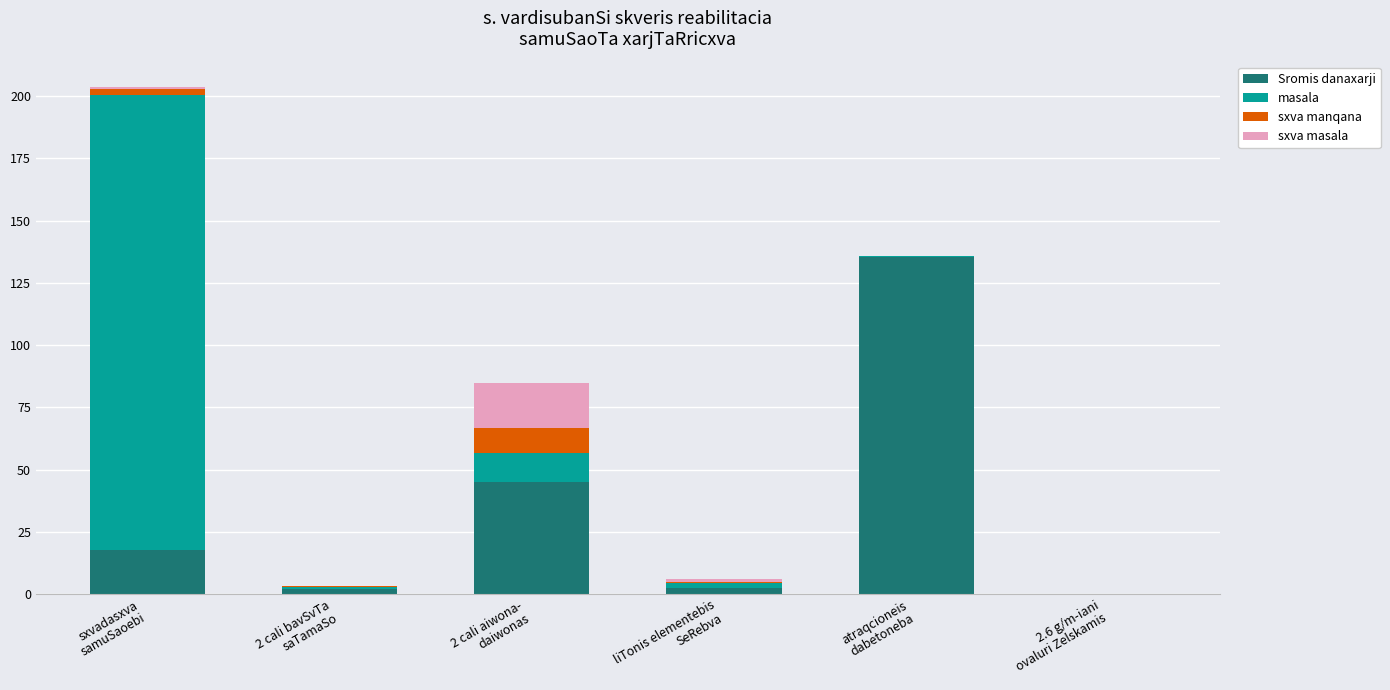

The value of Sromis danaxarji at 2.6 g/m-iani
ovaluri Zelskamis is 0.0. True or false?

True